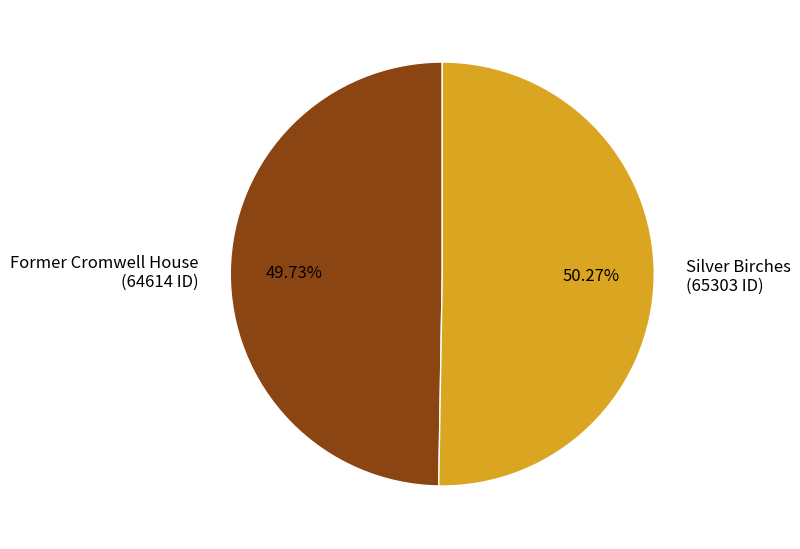

What is the ratio of the value at Silver Birches (65303 ID) to the value at Former Cromwell House (64614 ID)?

1.0